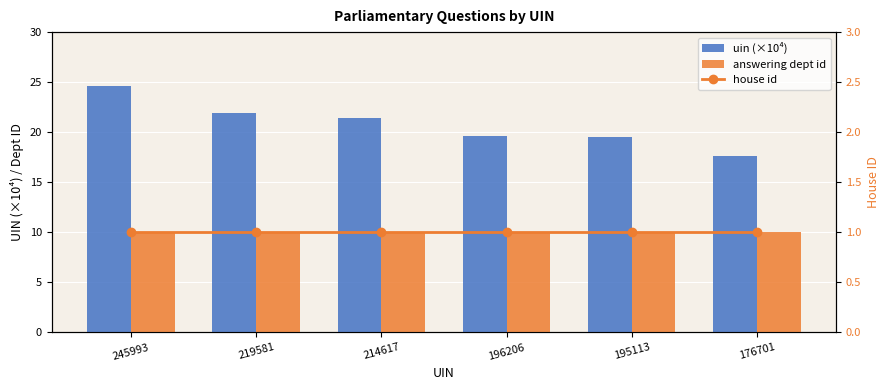

At how many categories does at least one series exceed 16?

6